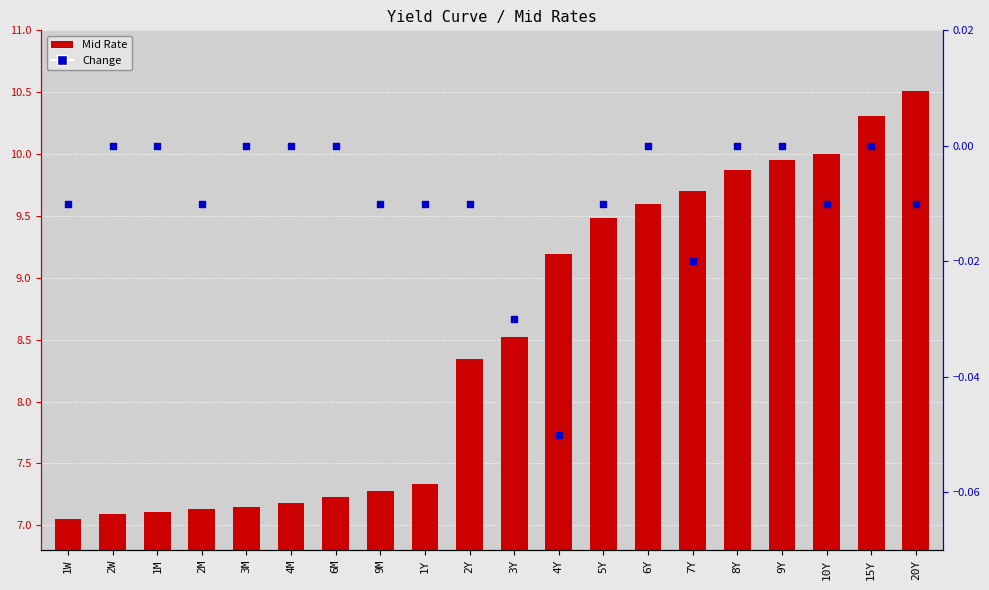

Is the value of Mid Rate at 1M greater than the value of Change at 20Y?

Yes